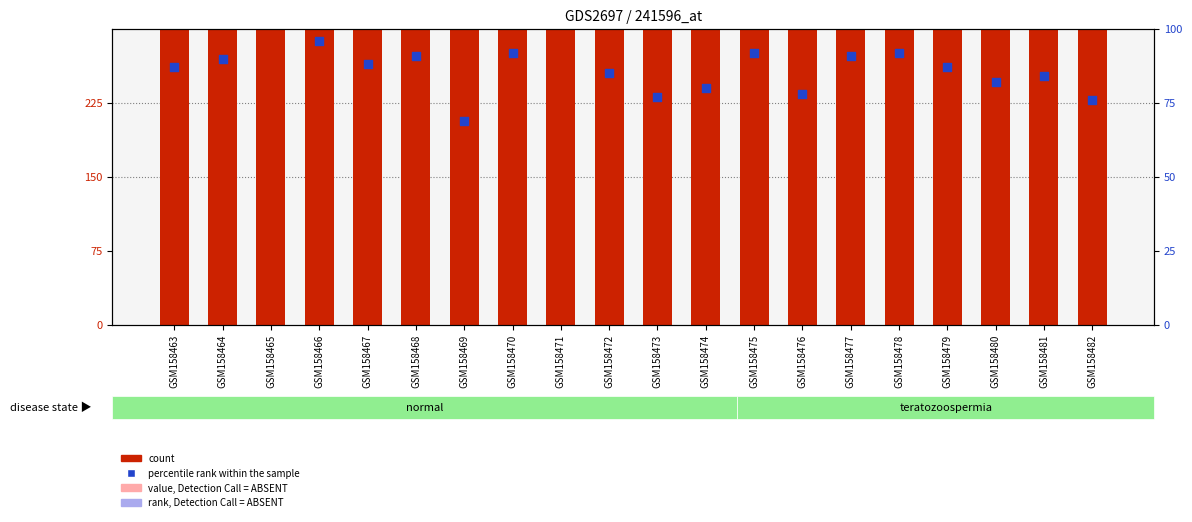

Which series has the largest total across all categories?

count